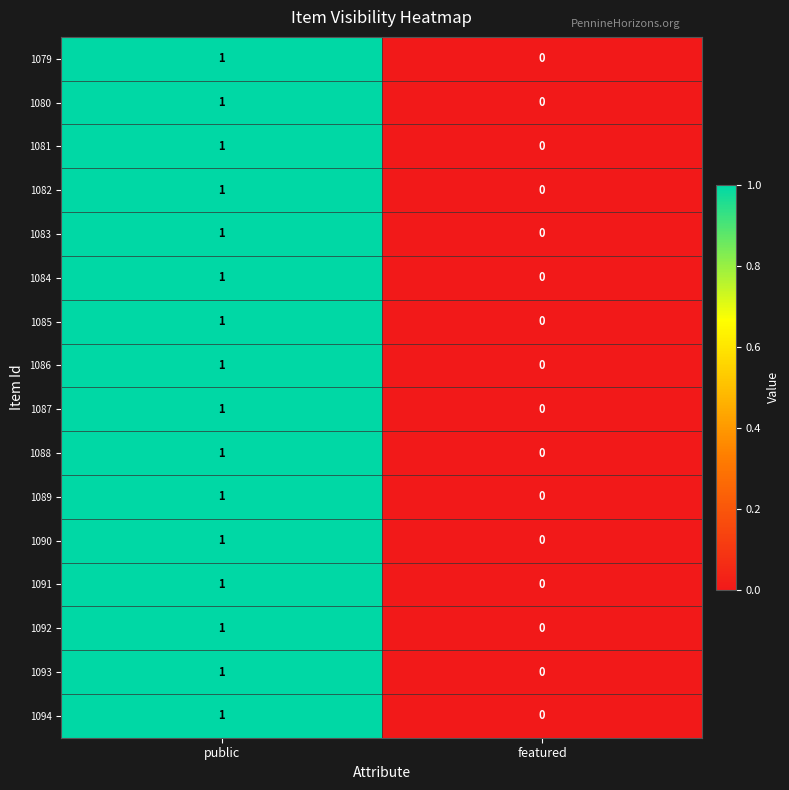

The value of 1092 at featured is 1. True or false?

False